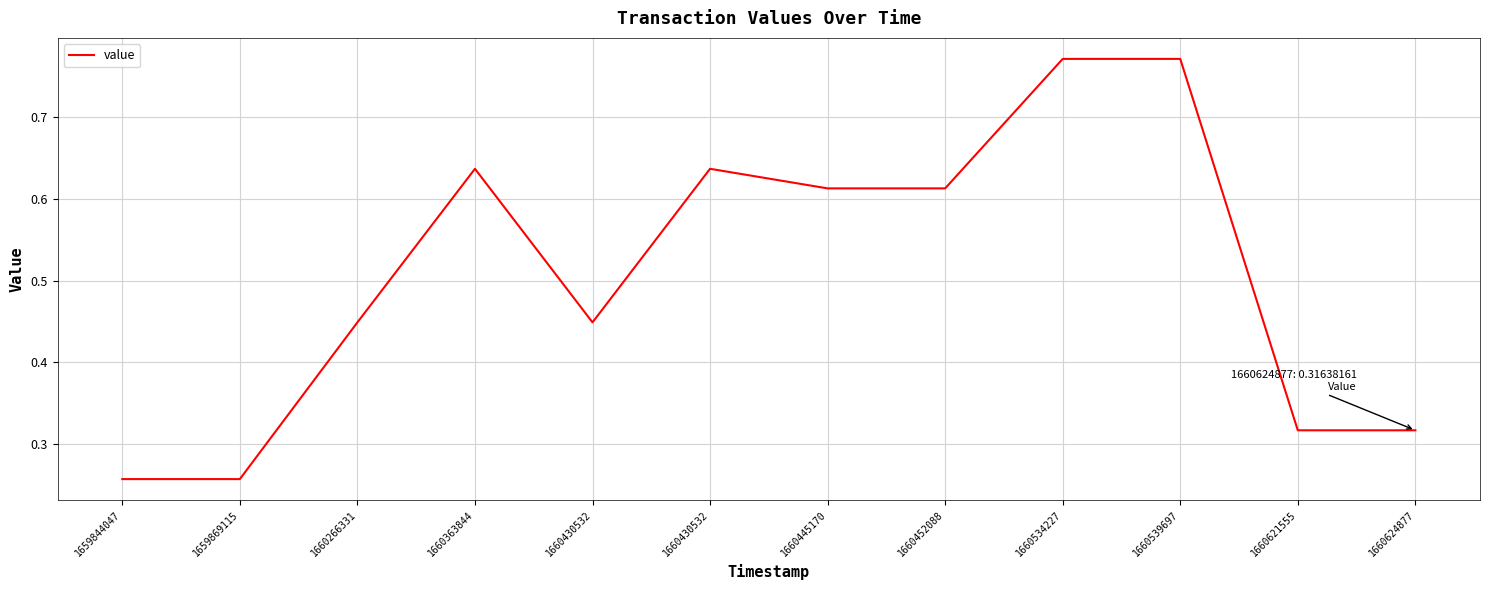

Which has a higher value, 1660363844 or 1660621555?

1660363844